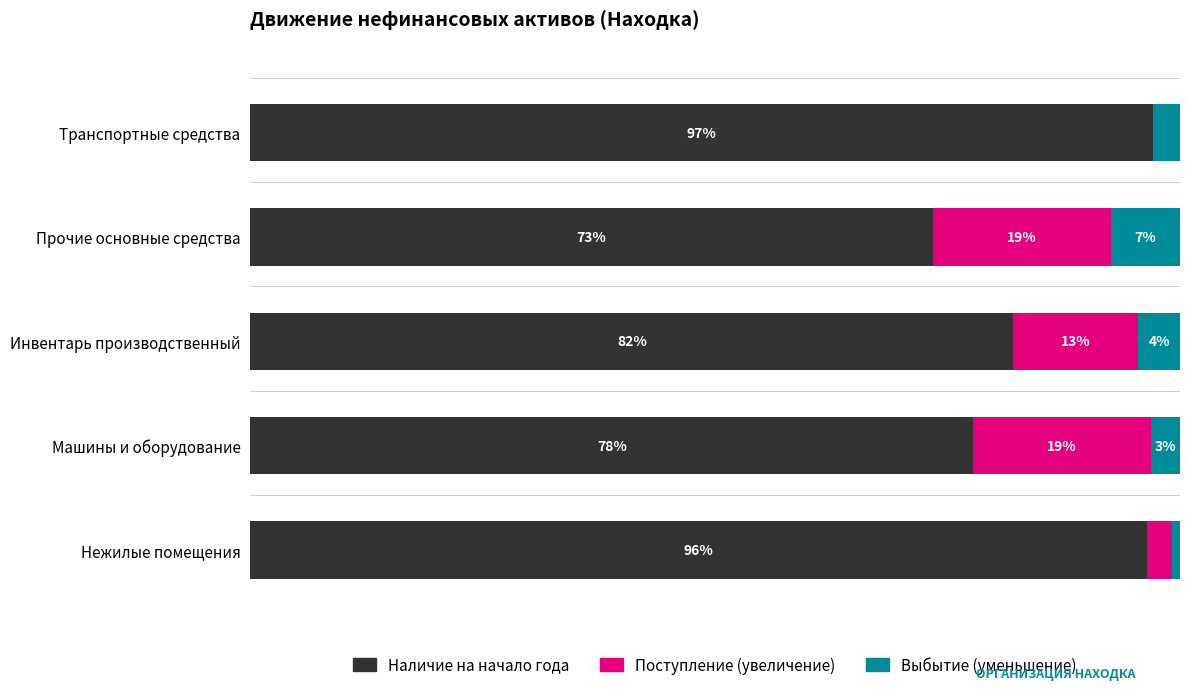

What are all the series names shown in the legend?

Наличие на начало года, Поступление (увеличение), Выбытие (уменьшение)